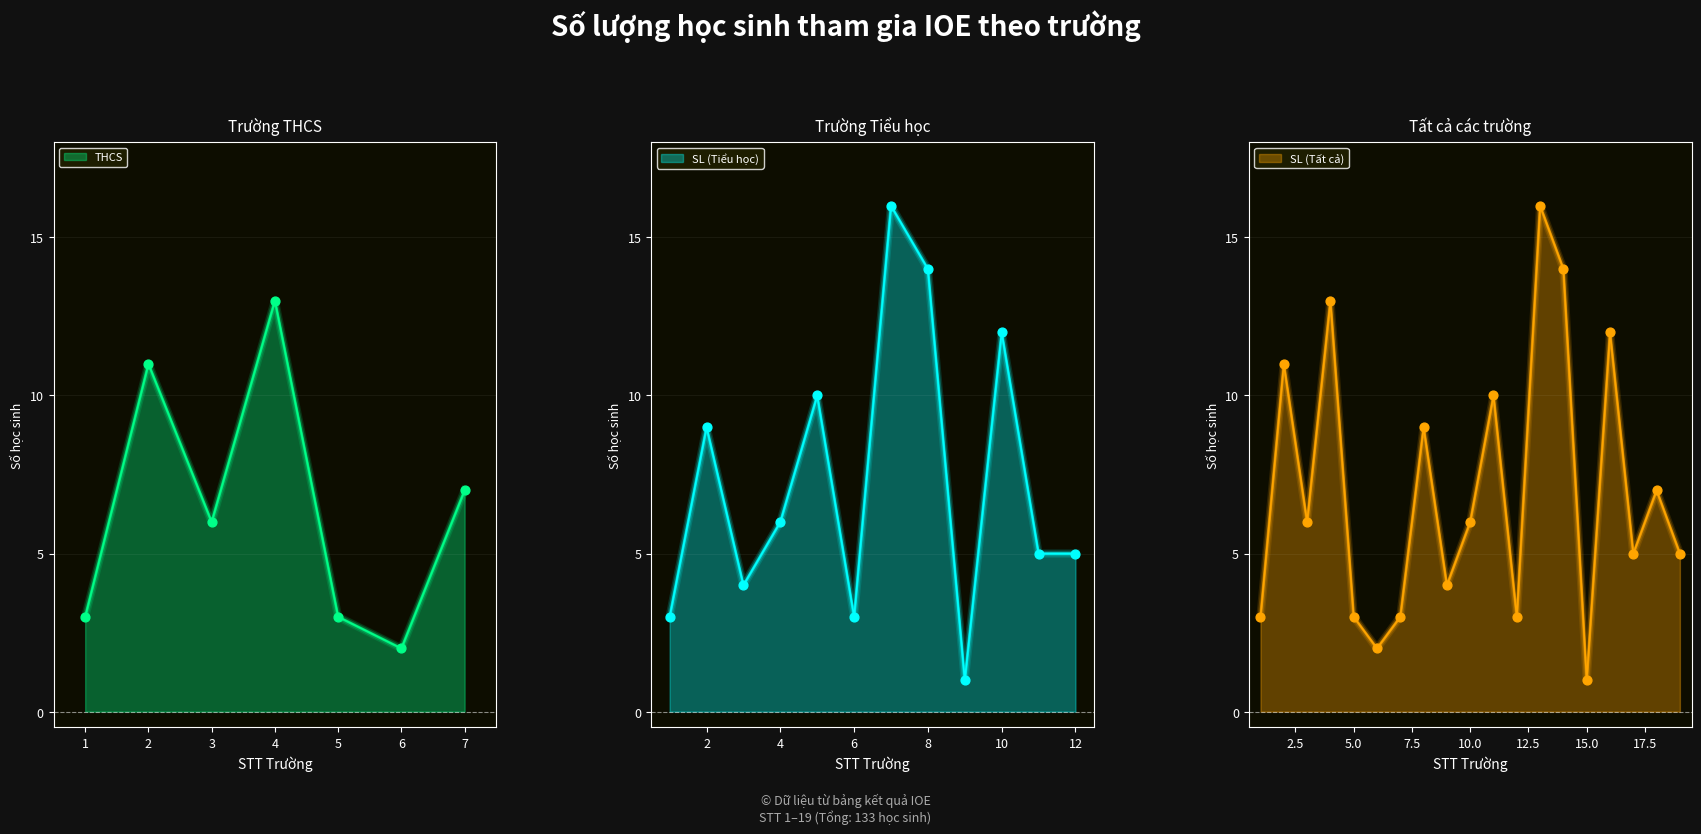

Between 12 and 14, which is larger?

14